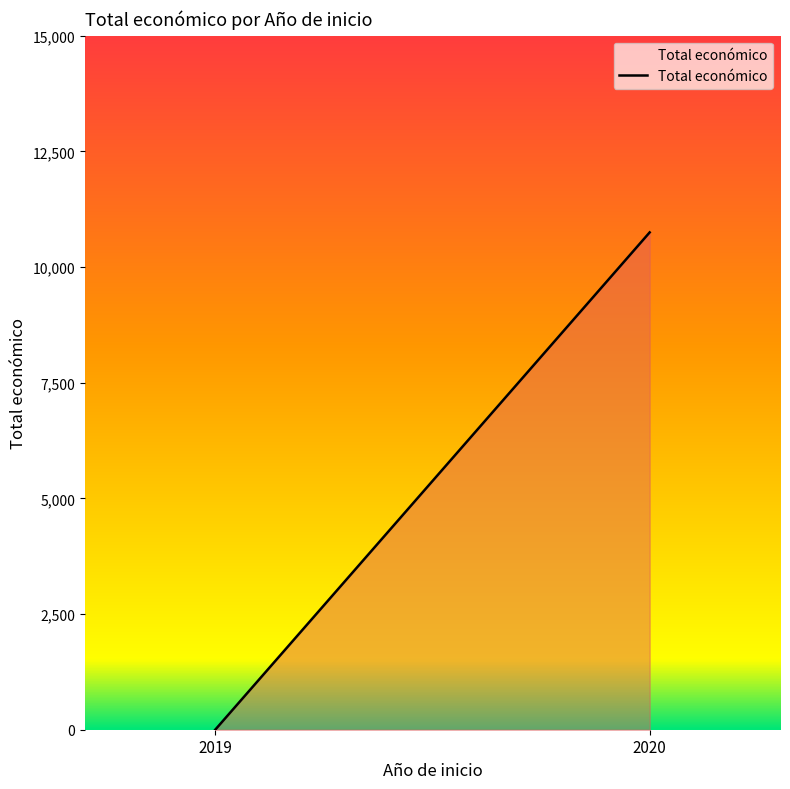

What is the maximum value shown in the chart?

10750